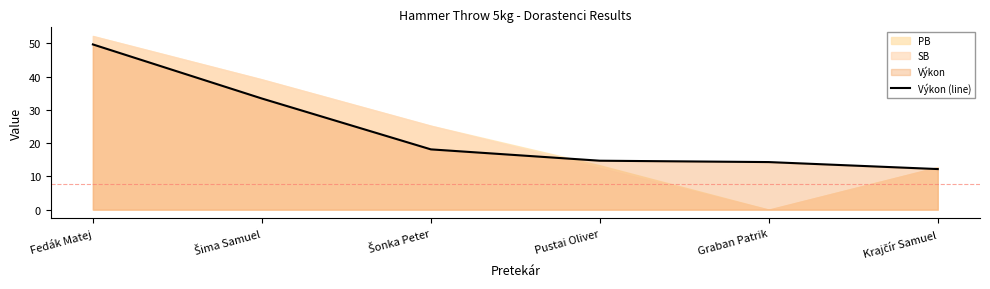

Reading right to left, what are all the values shown in this chart?

12.2	14.3	14.7	18.1	33.4	49.7